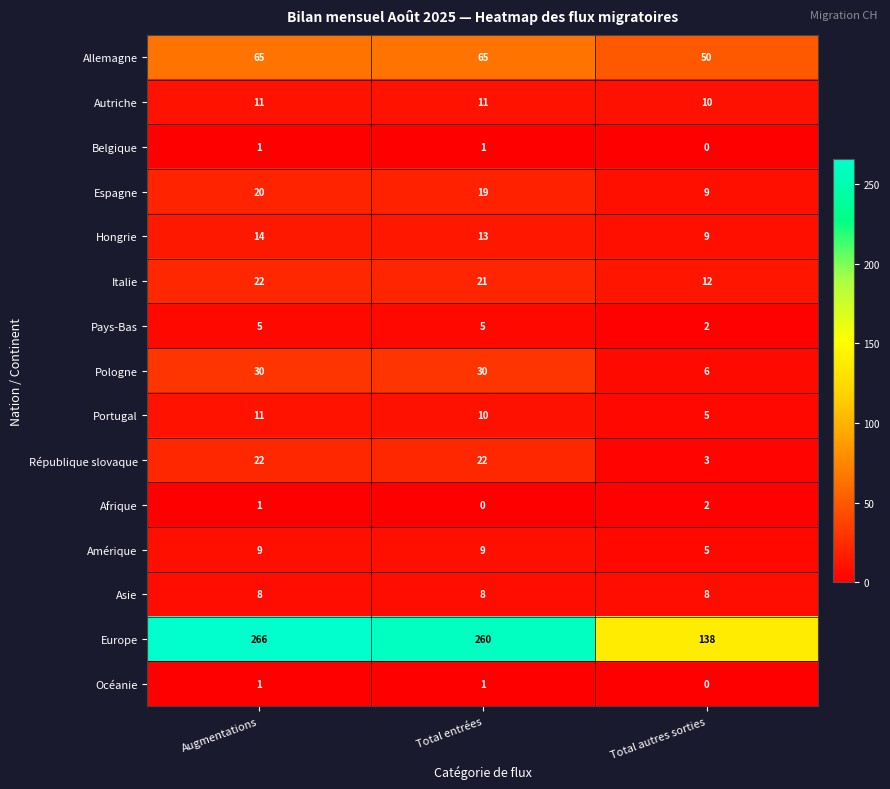

What is the sum of the Portugal values at Augmentations and Total autres sorties?

16